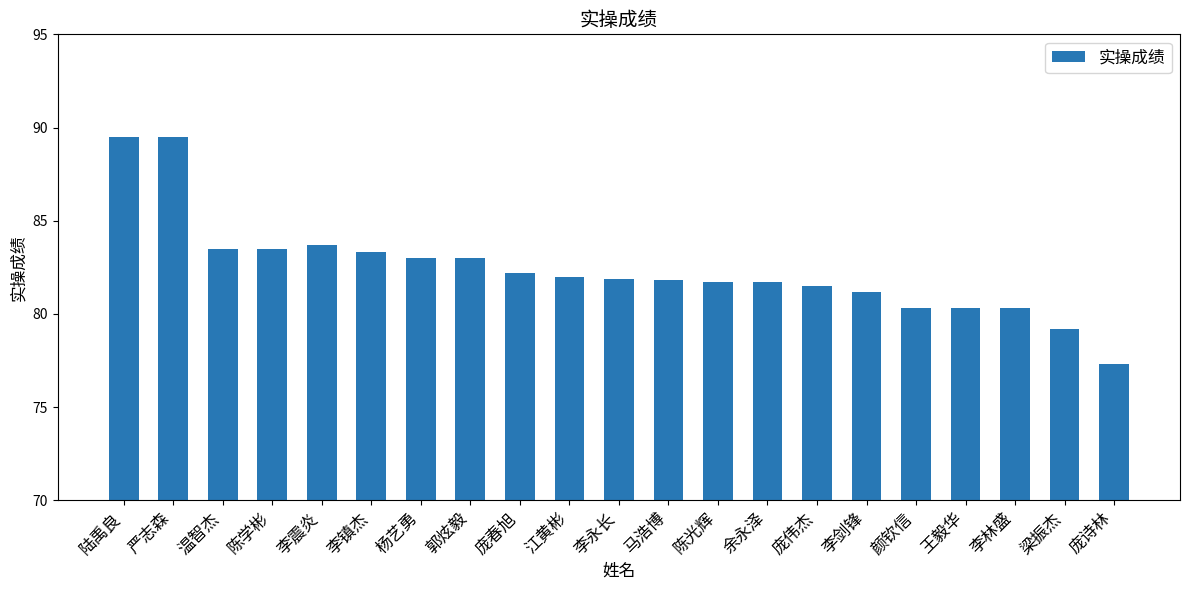

What is the difference between the maximum and second lowest values?

10.3